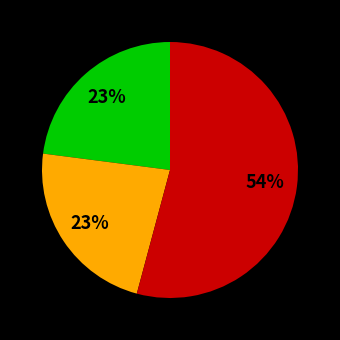

How many slices are in this pie chart?

3